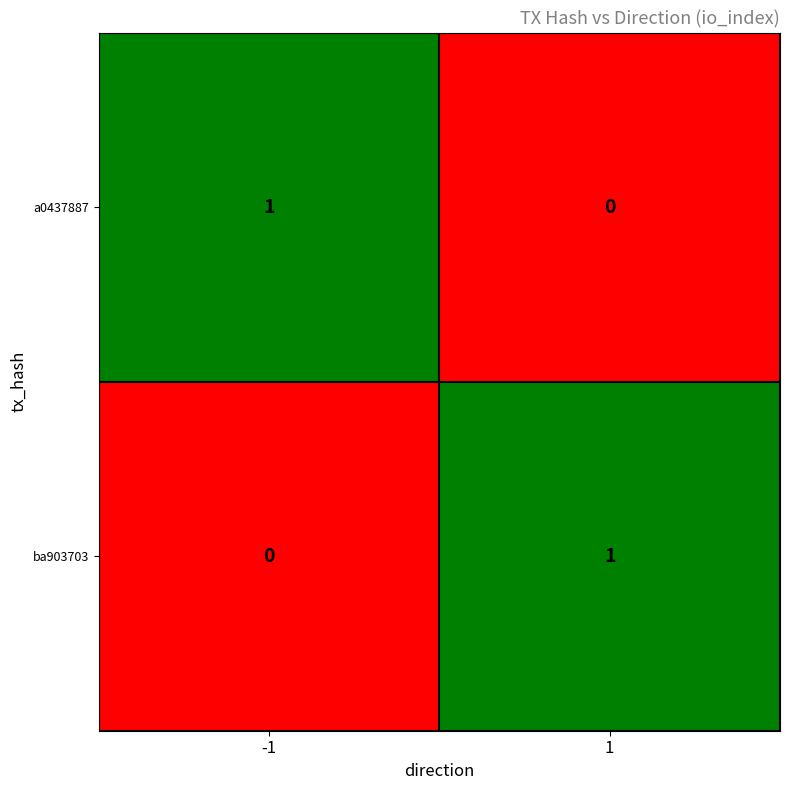

Is the value of ba903703 at -1 greater than the value of a0437887 at -1?

No